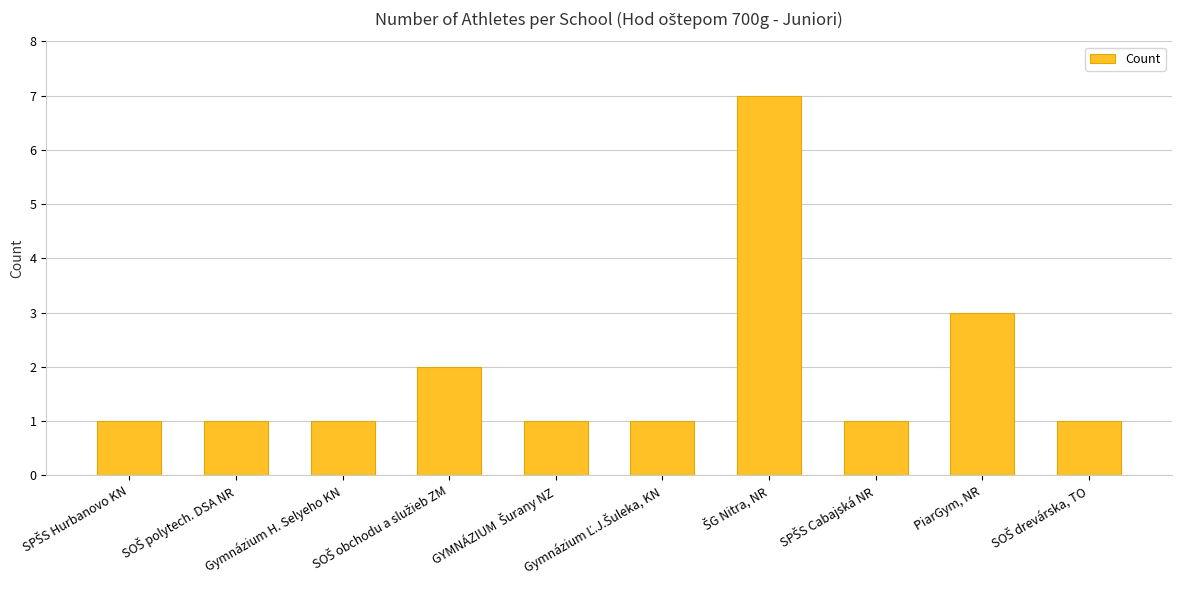

Where is the data nearest to the value 4?

PiarGym, NR